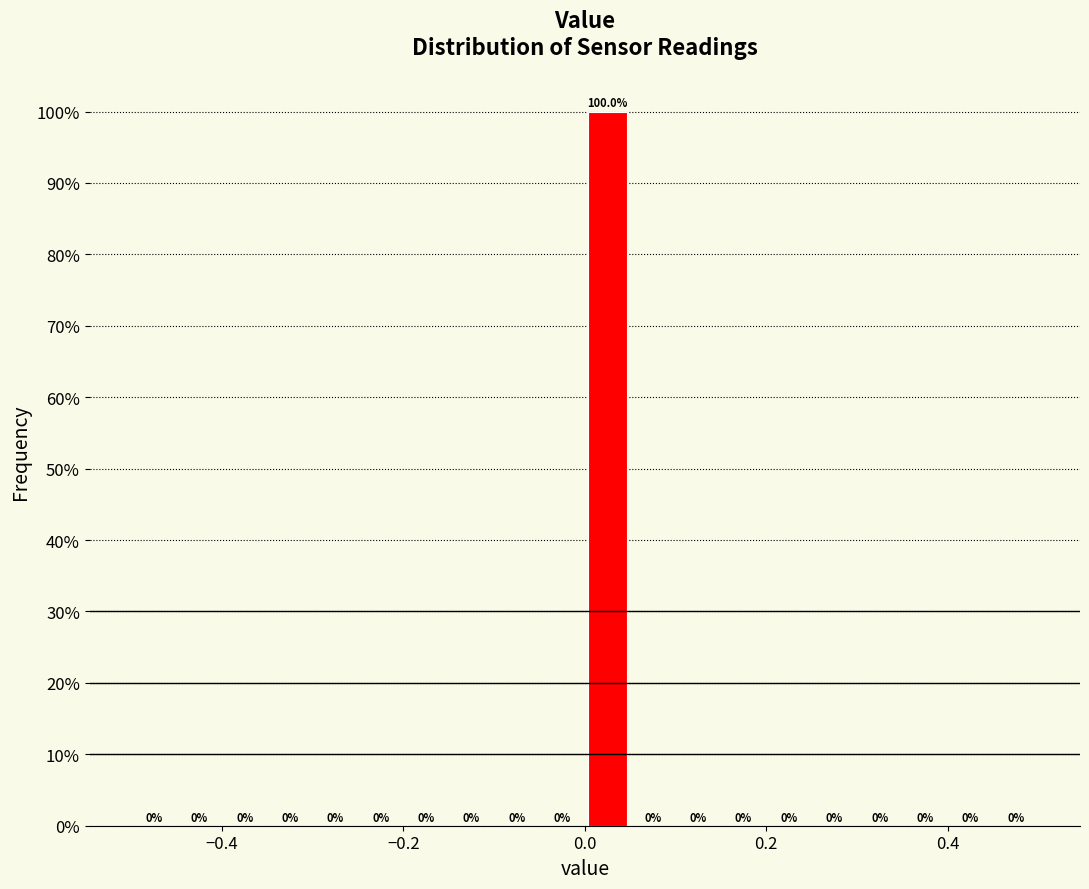

Around what value on the x-axis is the tallest bar? Give the approximate position of its centre, as read against the axis.

0.02